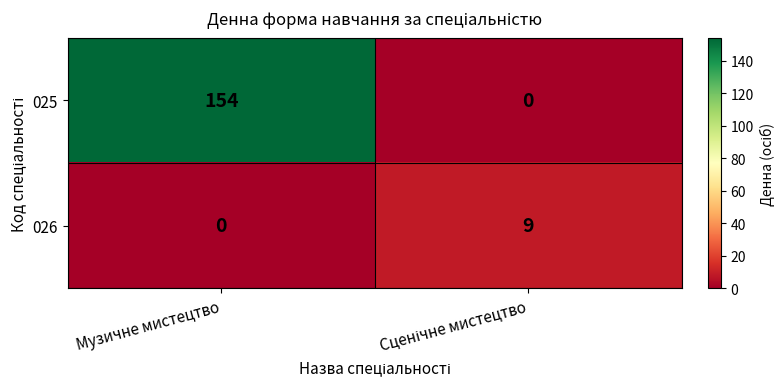

Which series has the largest total across all categories?

025